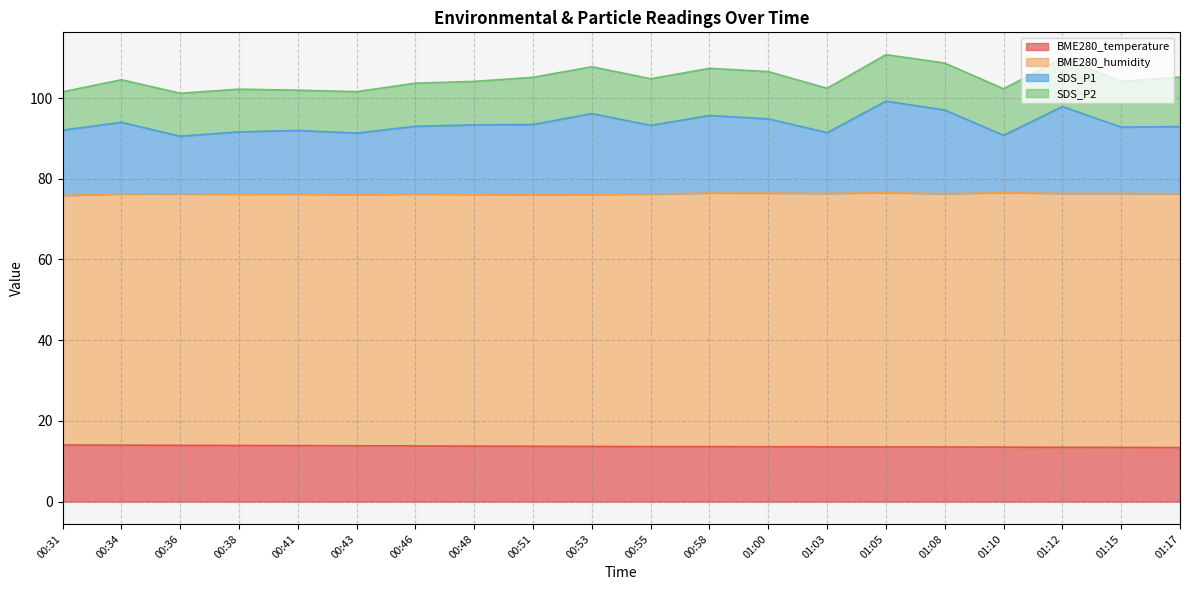

True or false: BME280_temperature has more than 0 interior local peaks.

False